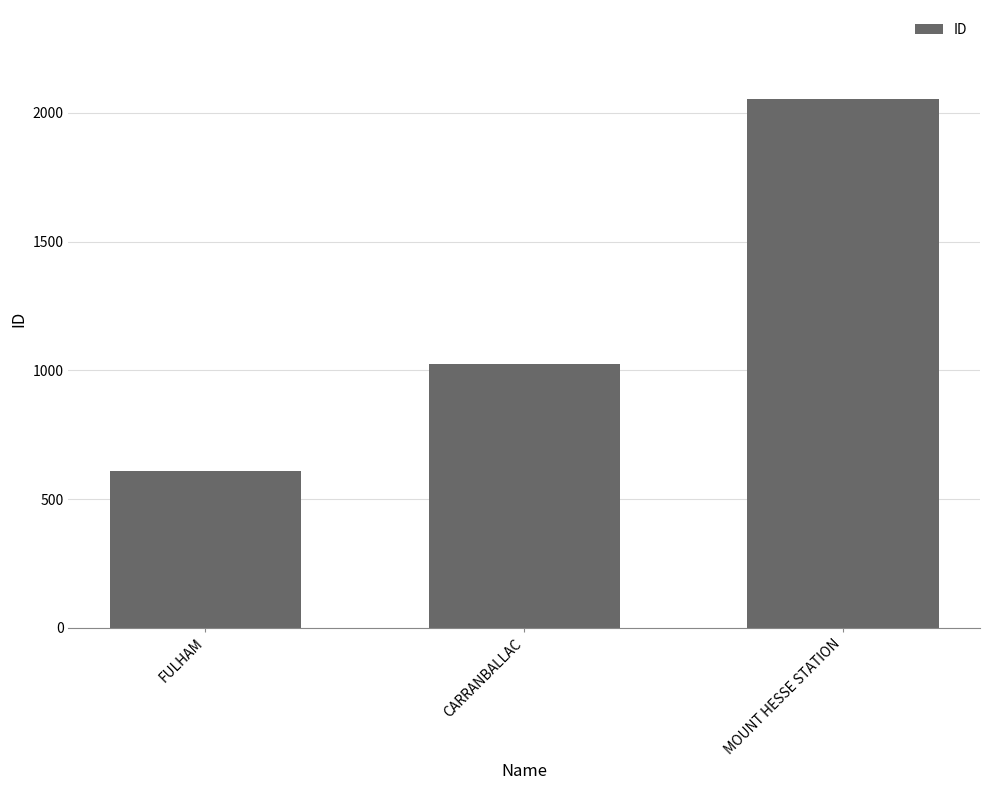

Which category has the lowest value across all series?

FULHAM